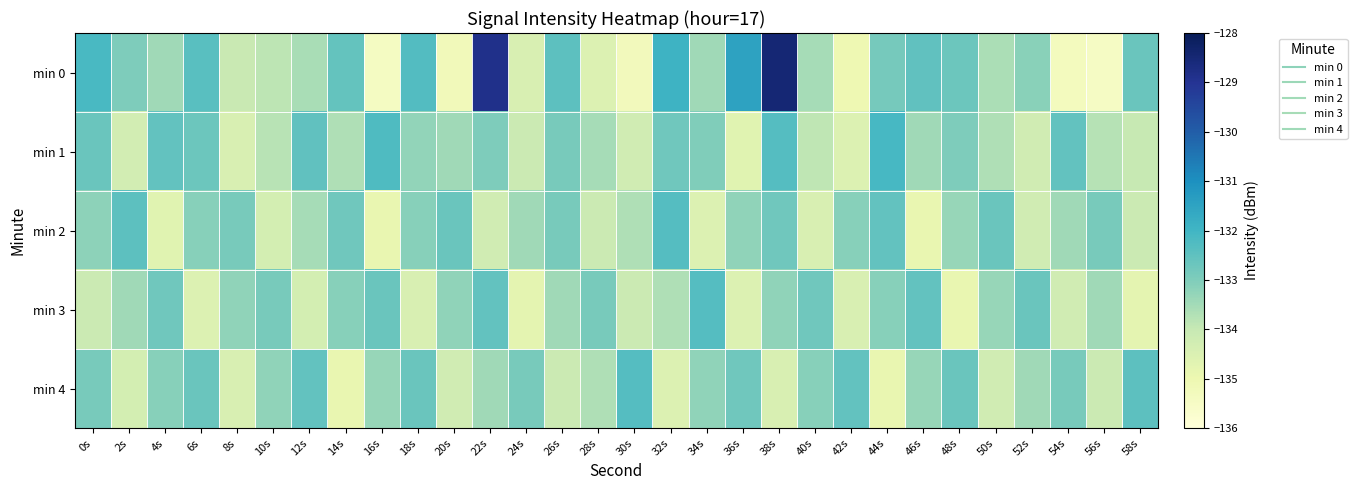

Count the number of data series in this chart.

5